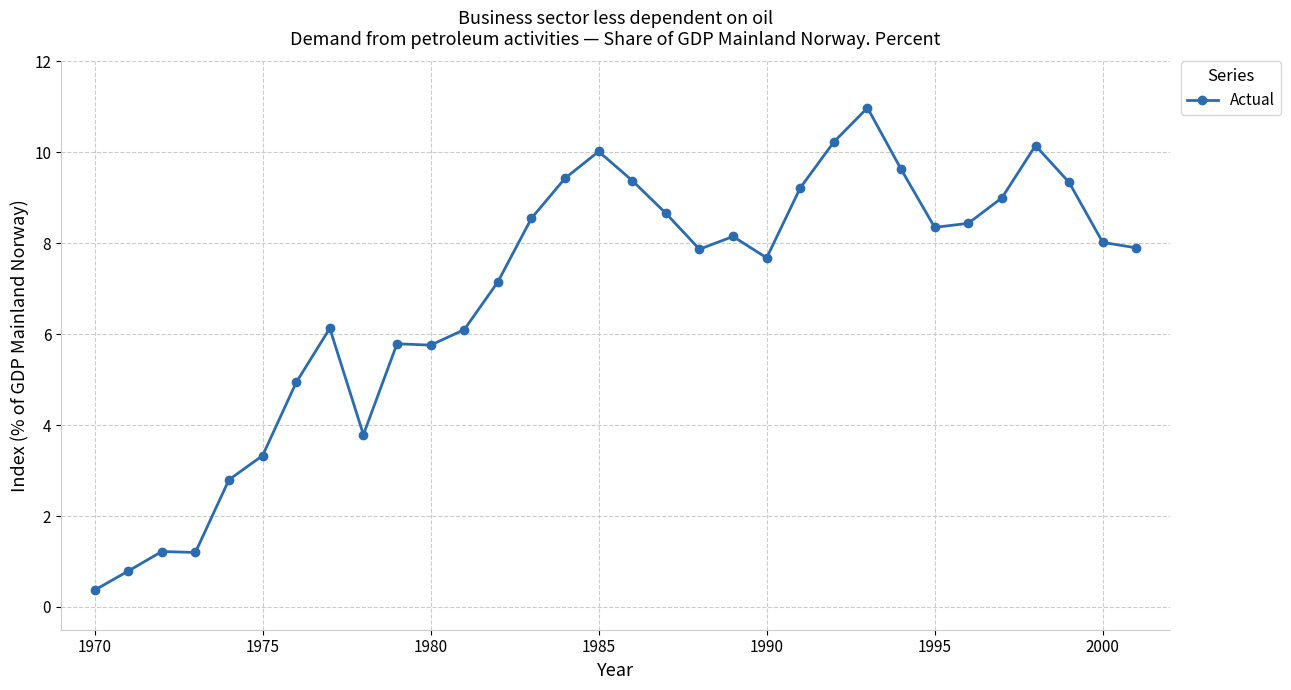

What is the sum of all values?

220.4